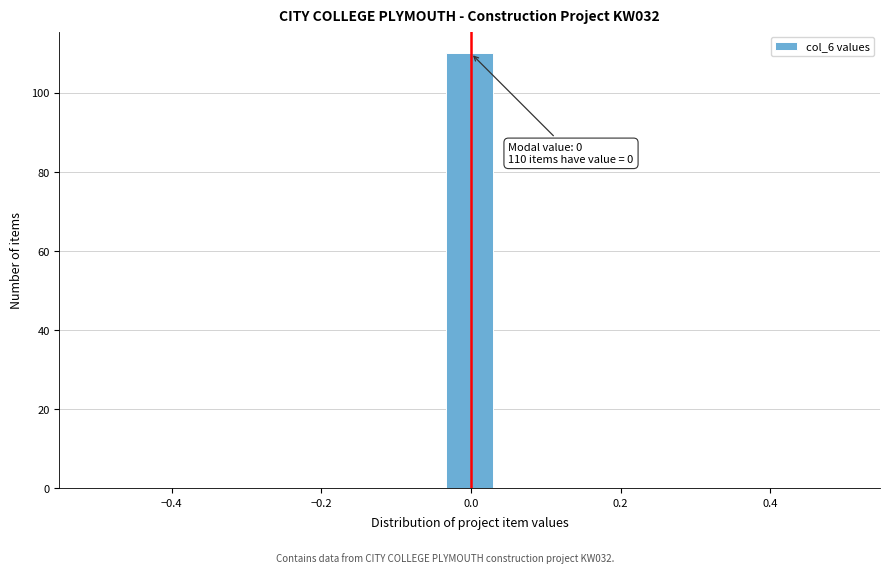

Read against the x-axis, roughly where is the centre of the tallest bar?

0.00